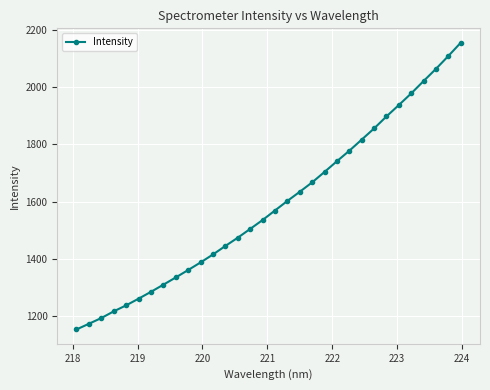

What is the minimum value shown in the chart?

1154.3